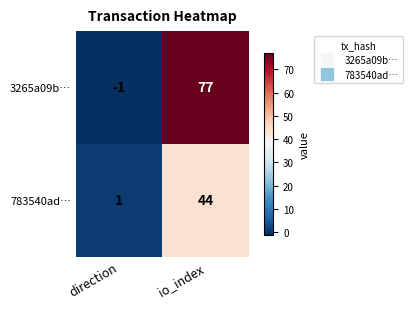

Where is 3265a09b… nearest to the value 38?

direction